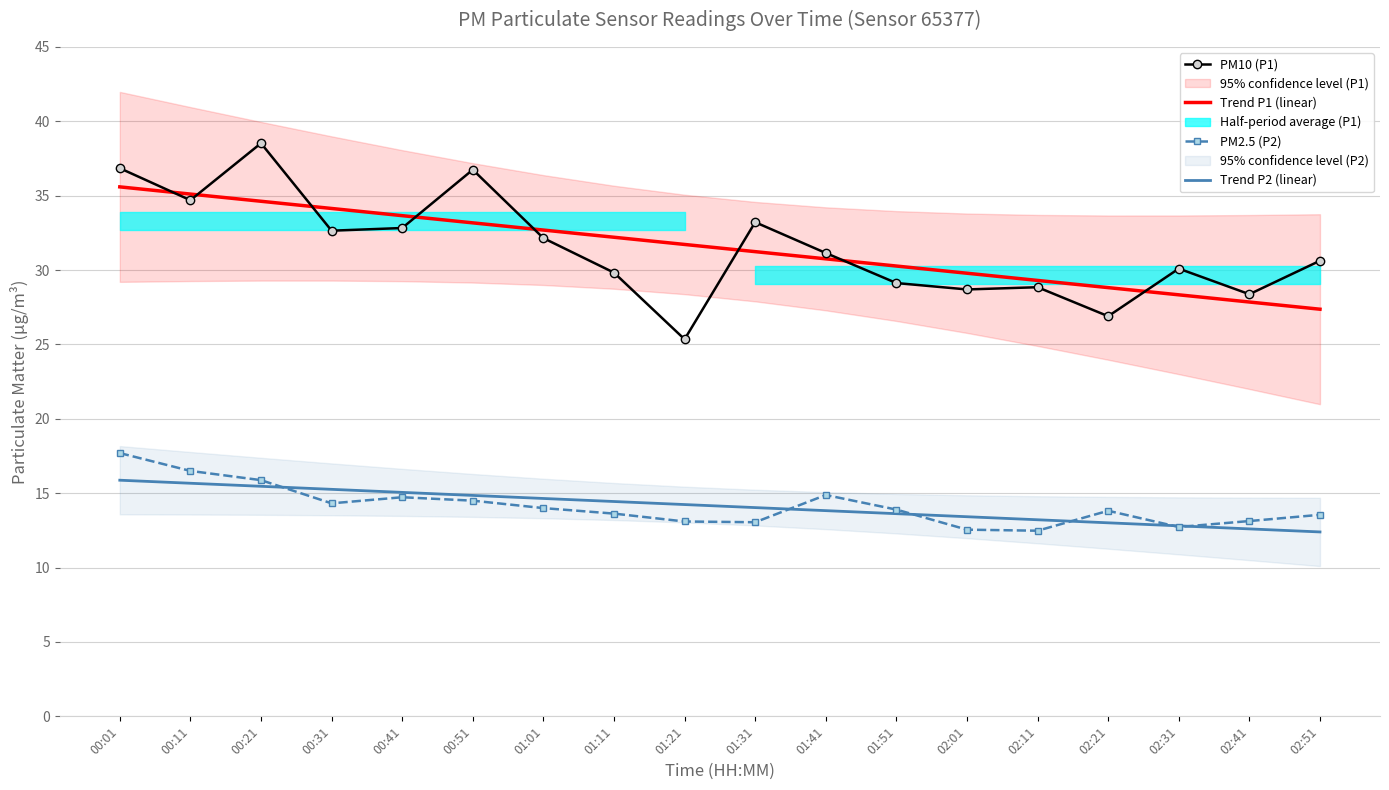

What is the spread (max minus min) of values at 01:51?

16.6